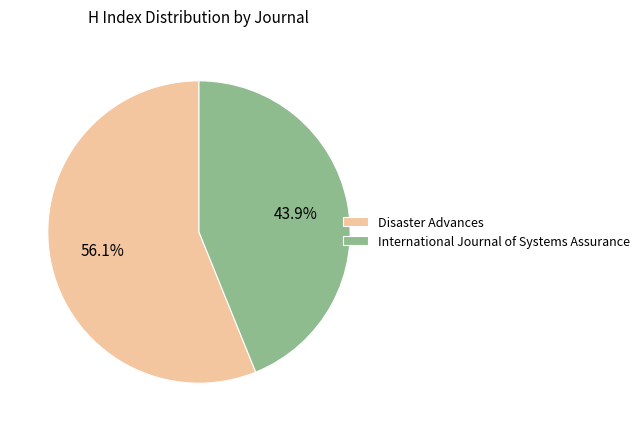

What is the ratio of the value at International Journal of Systems Assurance to the value at Disaster Advances?

0.8